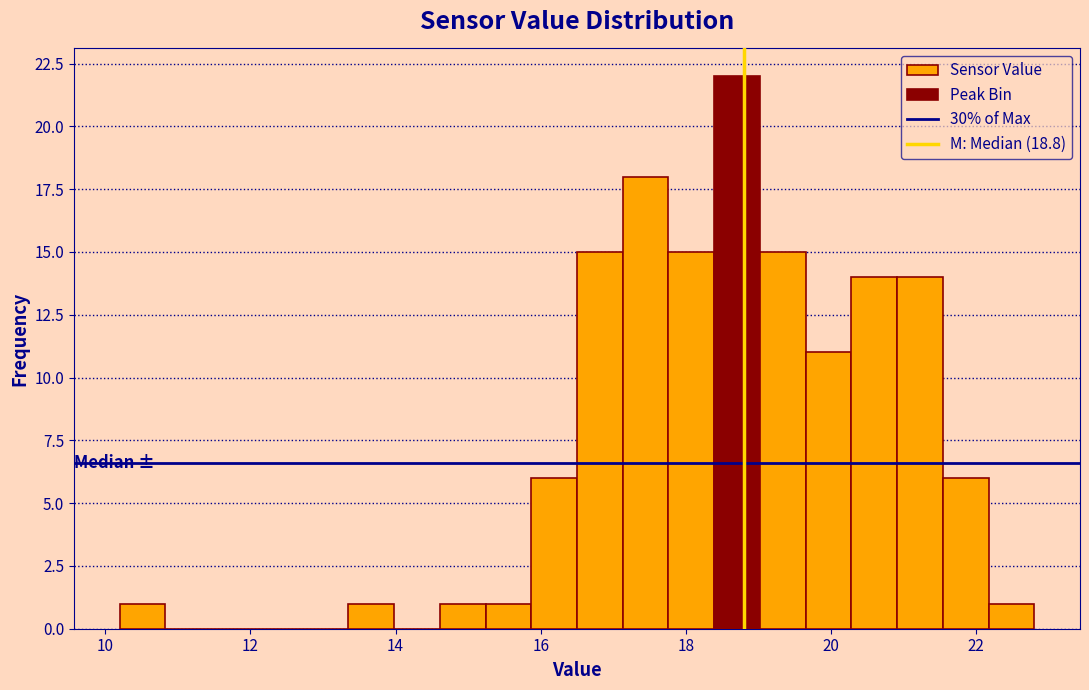

Read against the x-axis, roughly where is the centre of the tallest bar?

18.8